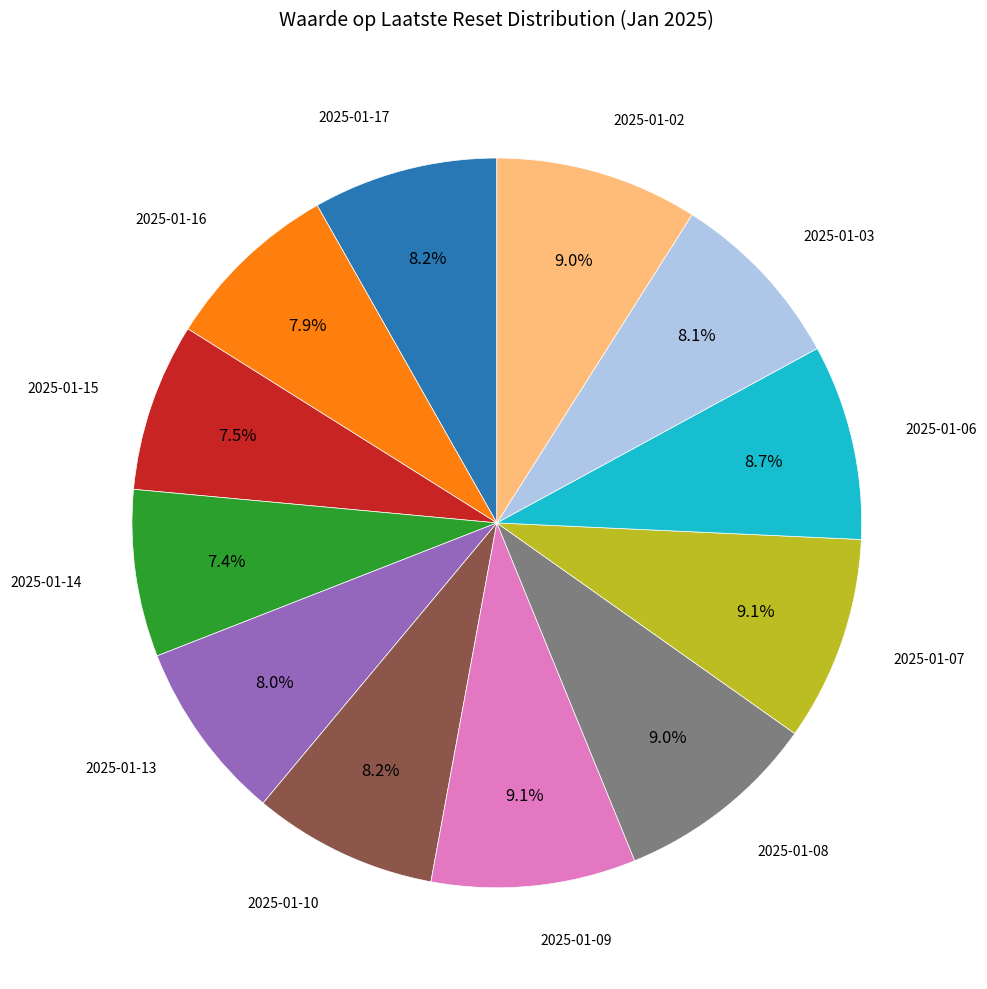

Is there a majority slice in this chart?

No